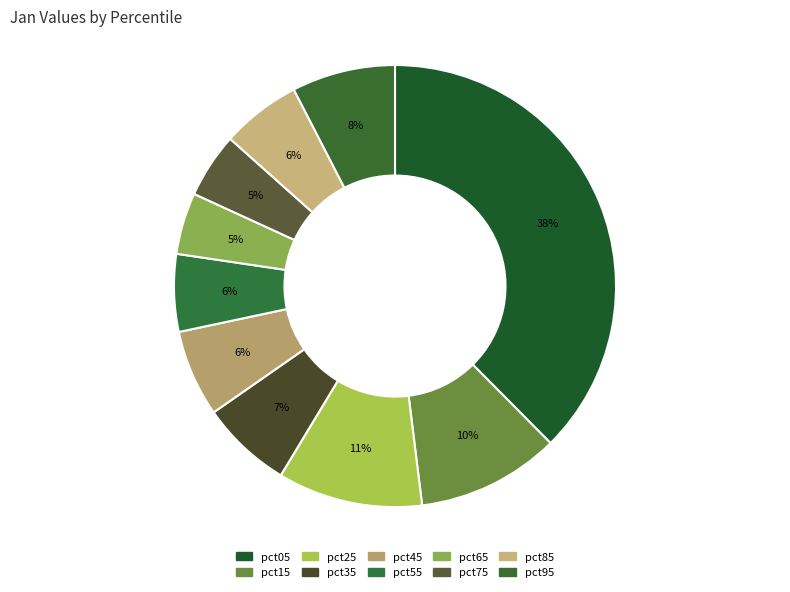

Is pct15 the majority of the pie?

No